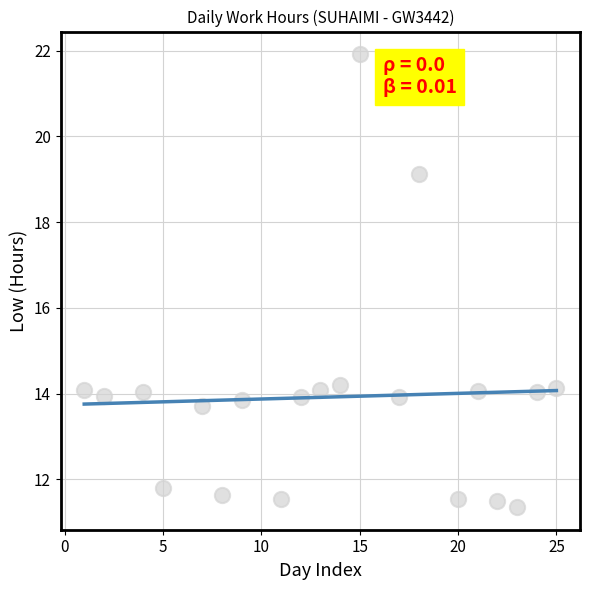

What is the range of X values (max minus min)?

24.0